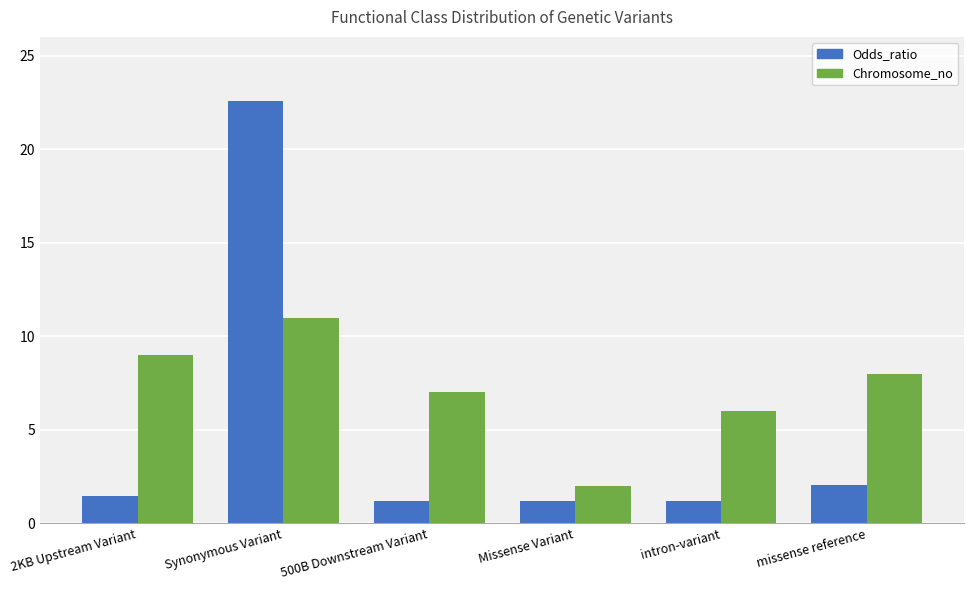

Reading left to right, what are all the values shown in this chart?

Odds_ratio: 1.5	22.6	1.2	1.2	1.2	2.1
Chromosome_no: 9.0	11.0	7.0	2.0	6.0	8.0